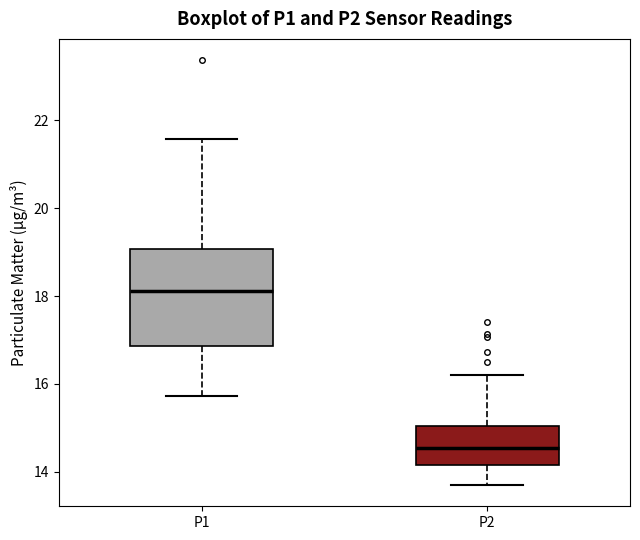

Where is the lower edge of the box for P1 on the y-axis? The values are not printed on the chart, so give them approximately, as read against the axis.

16.8